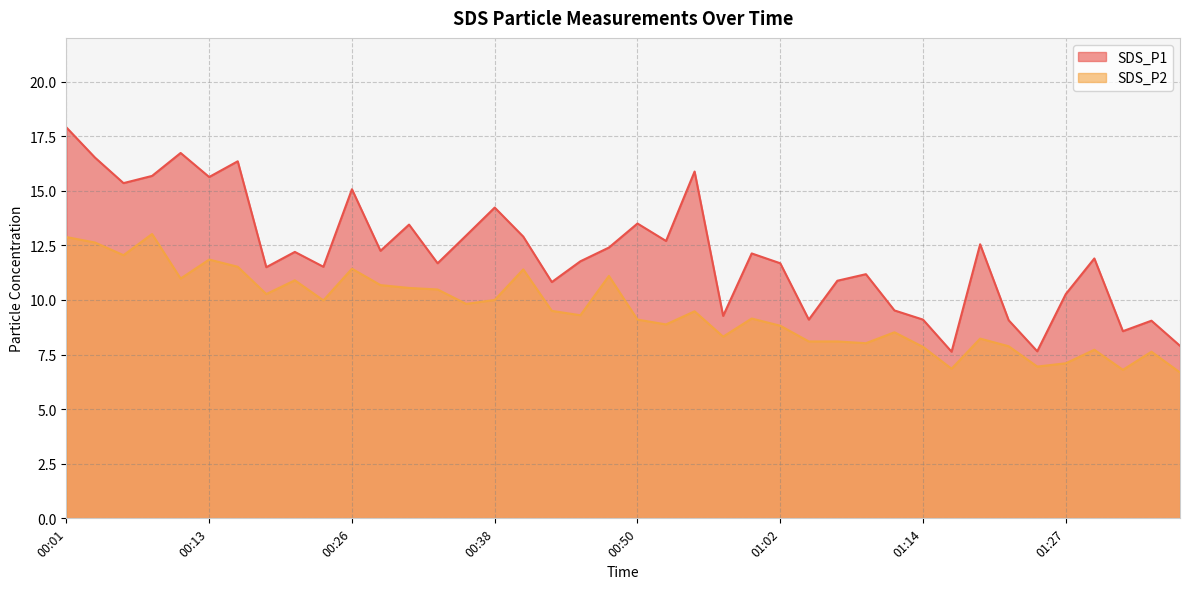

Where is the first local minimum for SDS_P1?

00:06